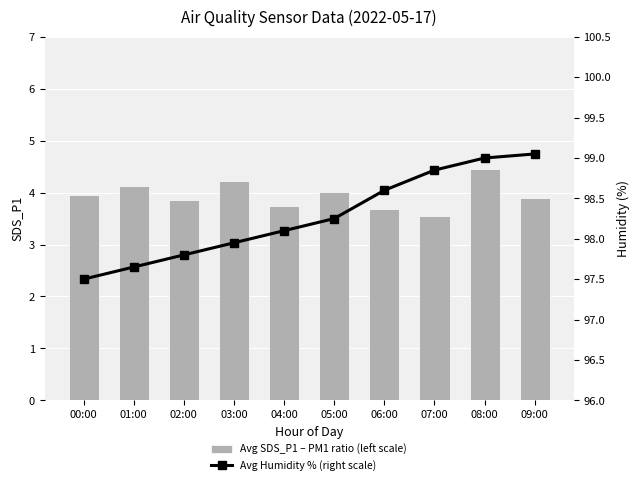

How many groups of bars are there?

10